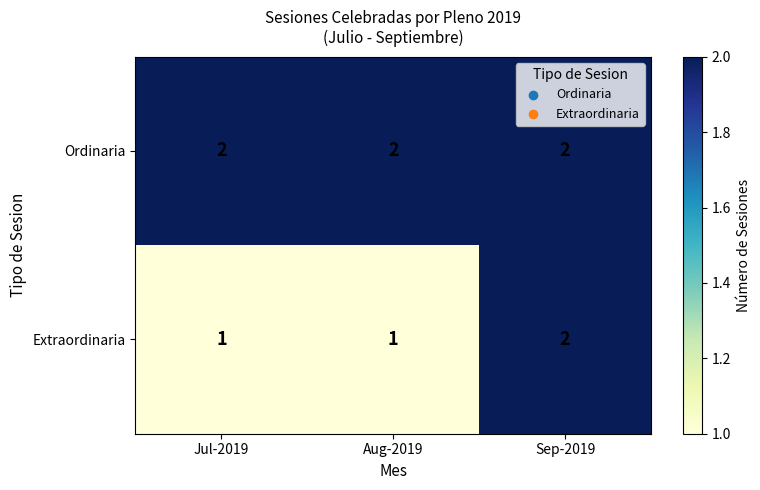

Count the number of data series in this chart.

2